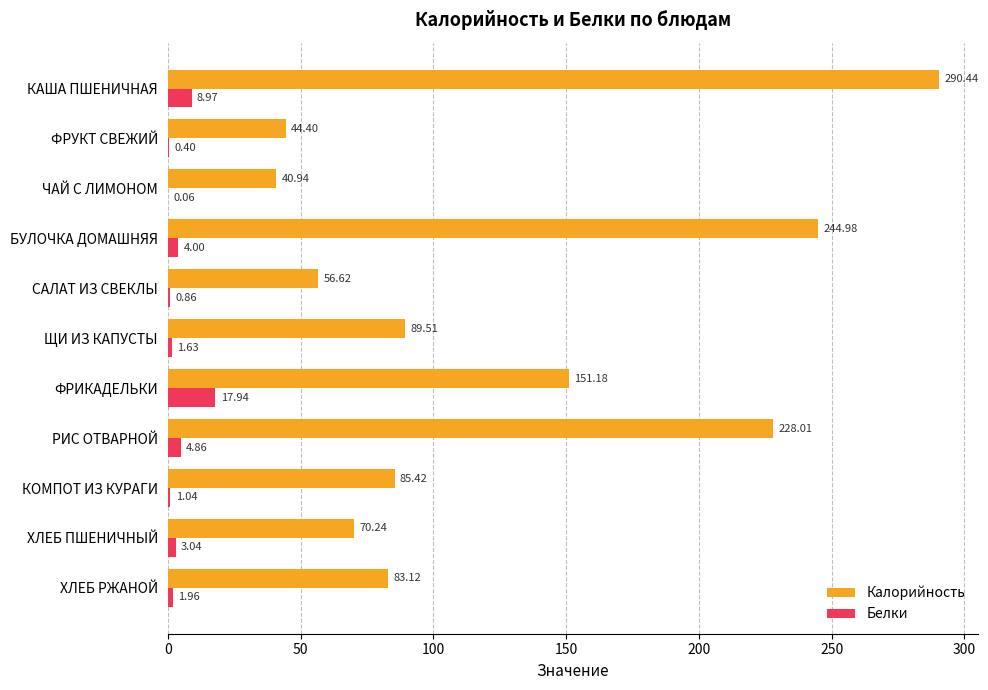

Between ЩИ ИЗ КАПУСТЫ and РИС ОТВАРНОЙ, which series saw the biggest shift?

Калорийность